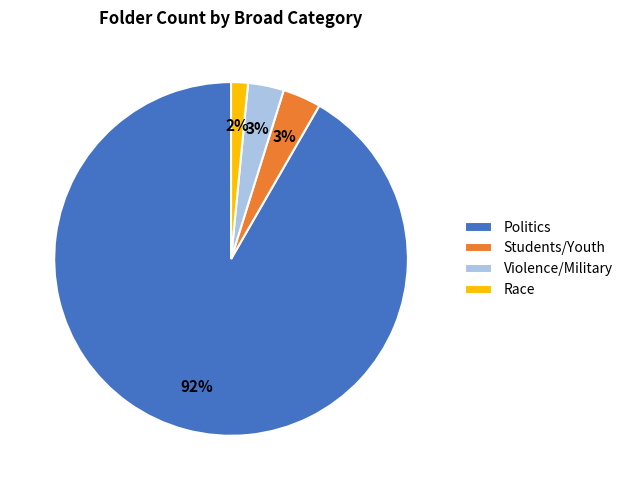

What is the largest slice in the pie chart?

Politics